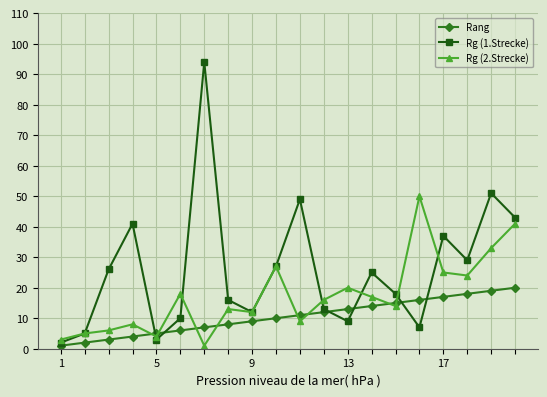

Count the number of categories in the chart.

20